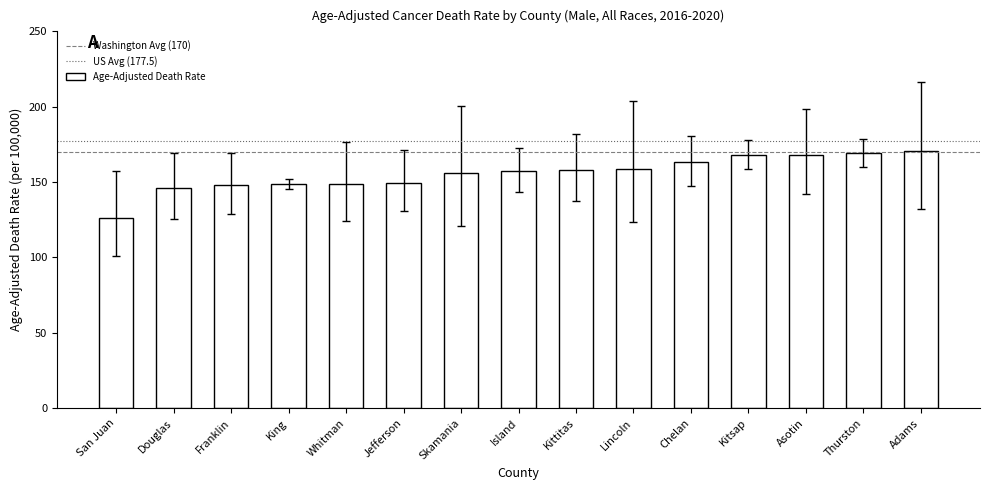

What position from the left is Skamania?

7